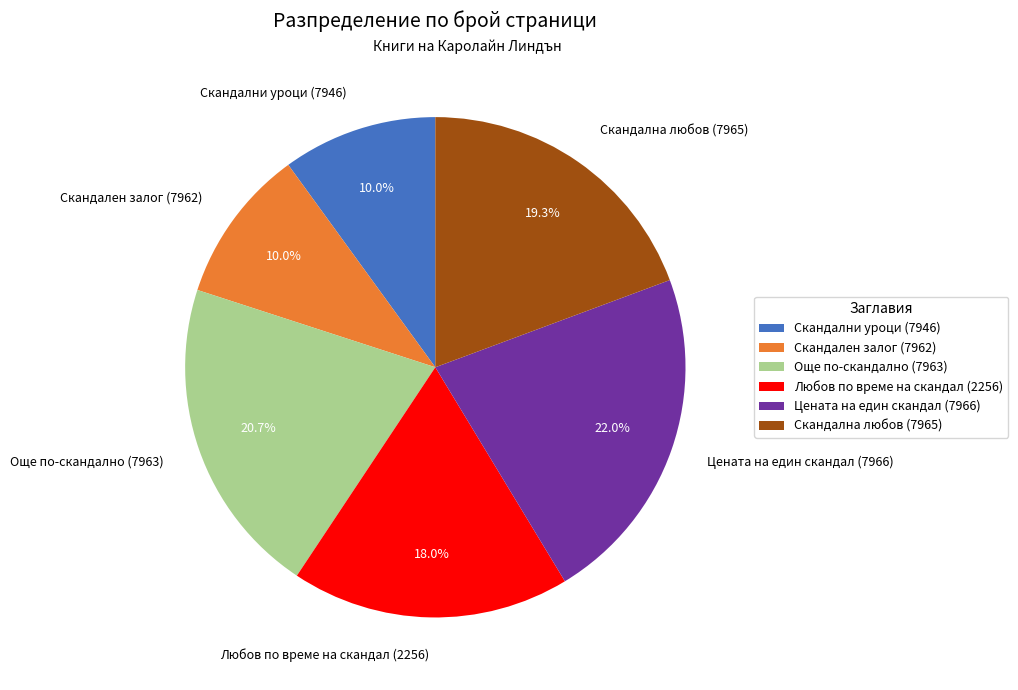

Is there a majority slice in this chart?

No